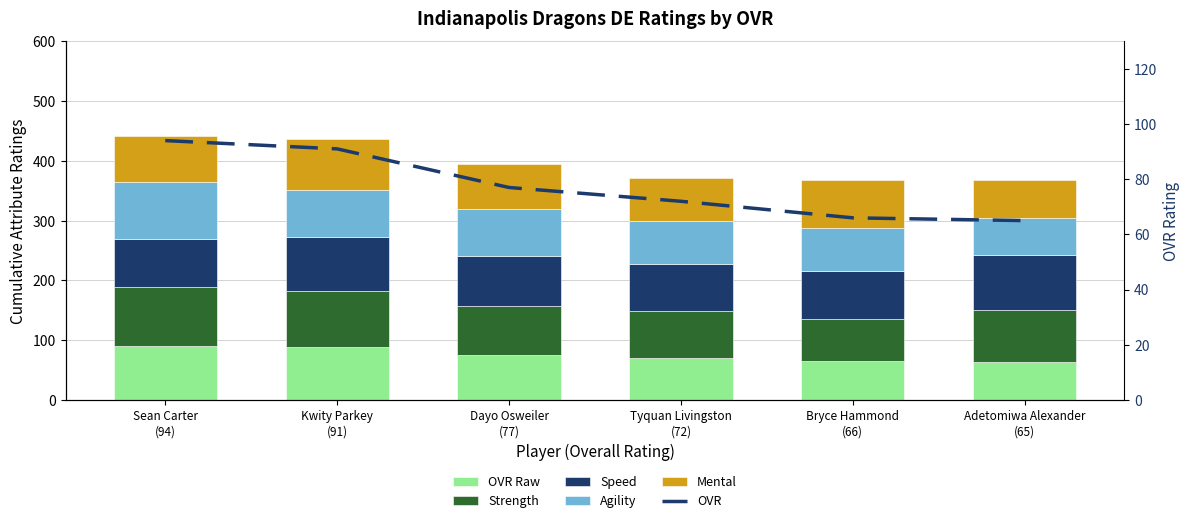

What is the label of the 5th bar from the left?

Bryce Hammond
(66)